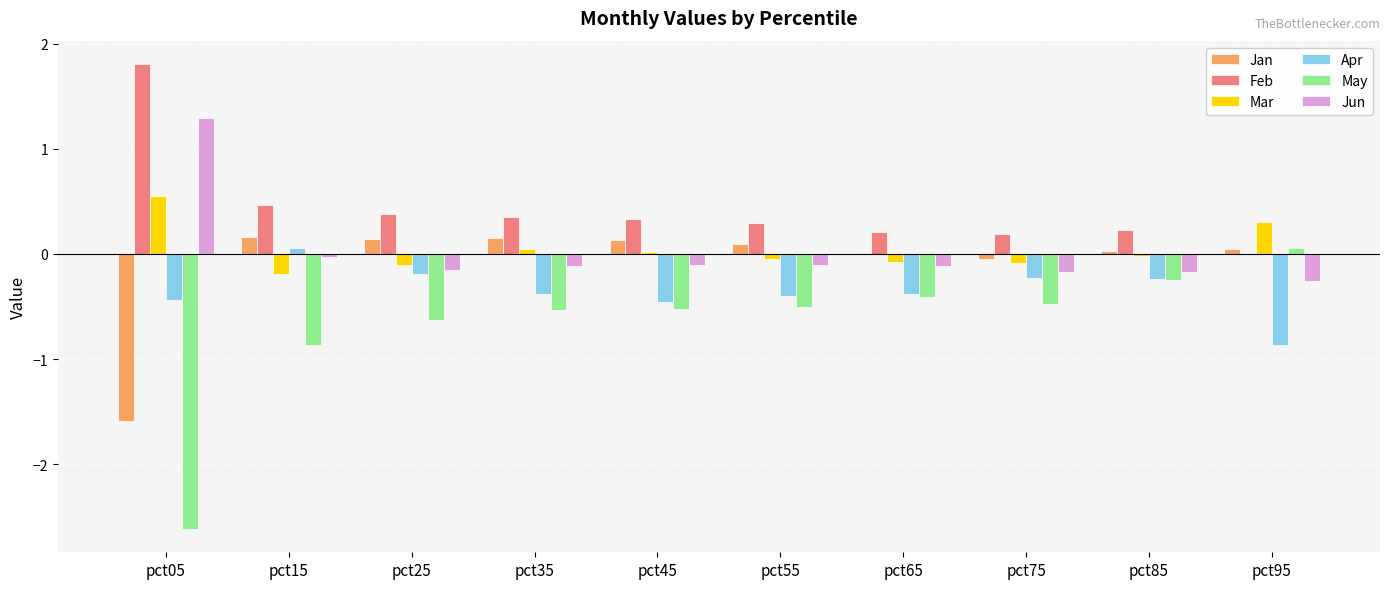

Which category has the highest value in the Jun series?

pct05